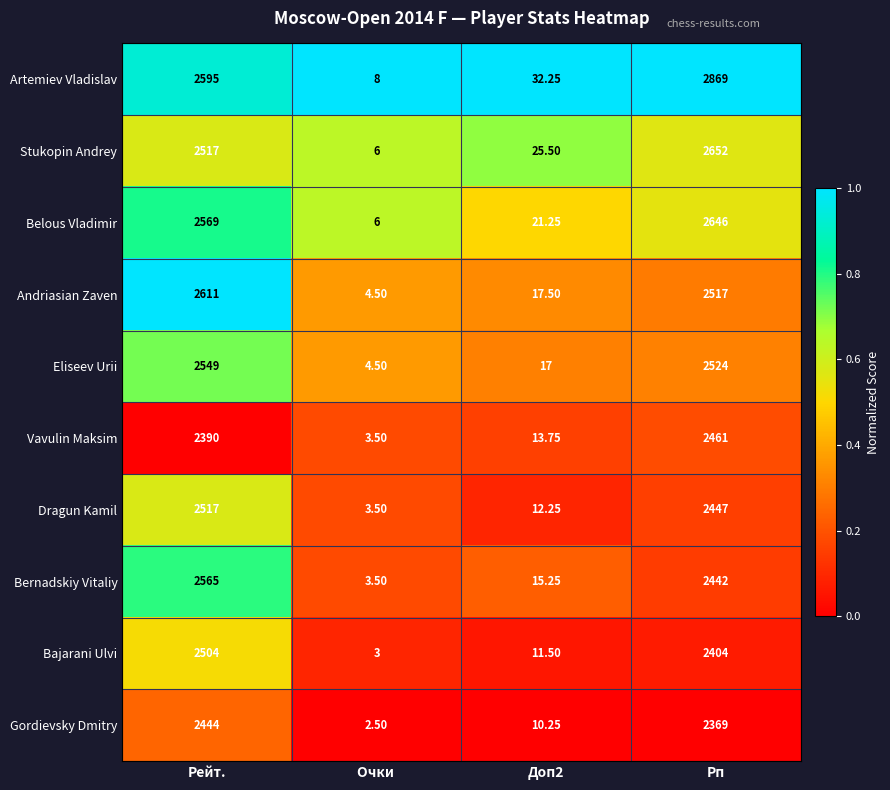

Which series has the widest spread of values?

Artemiev Vladislav